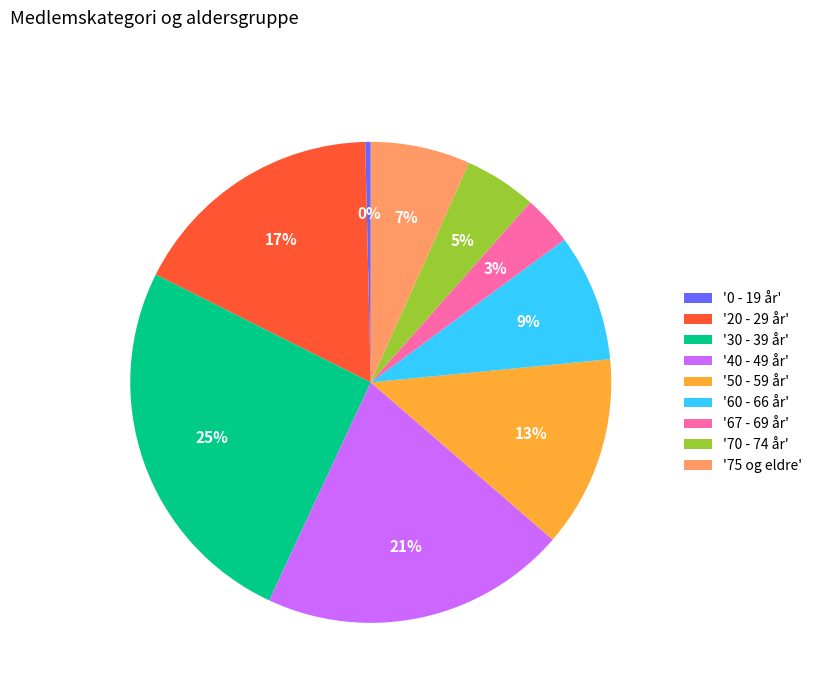

Count the number of slices in the pie.

9